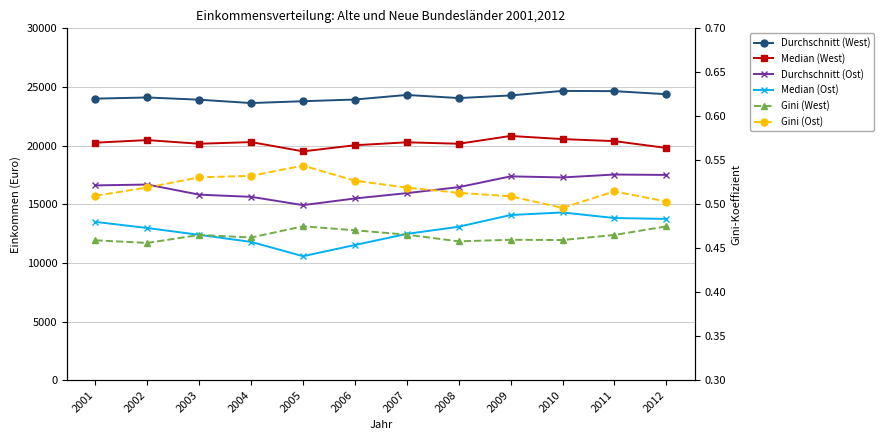

How many interior local valleys does the Durchschnitt (Ost) series have?

2